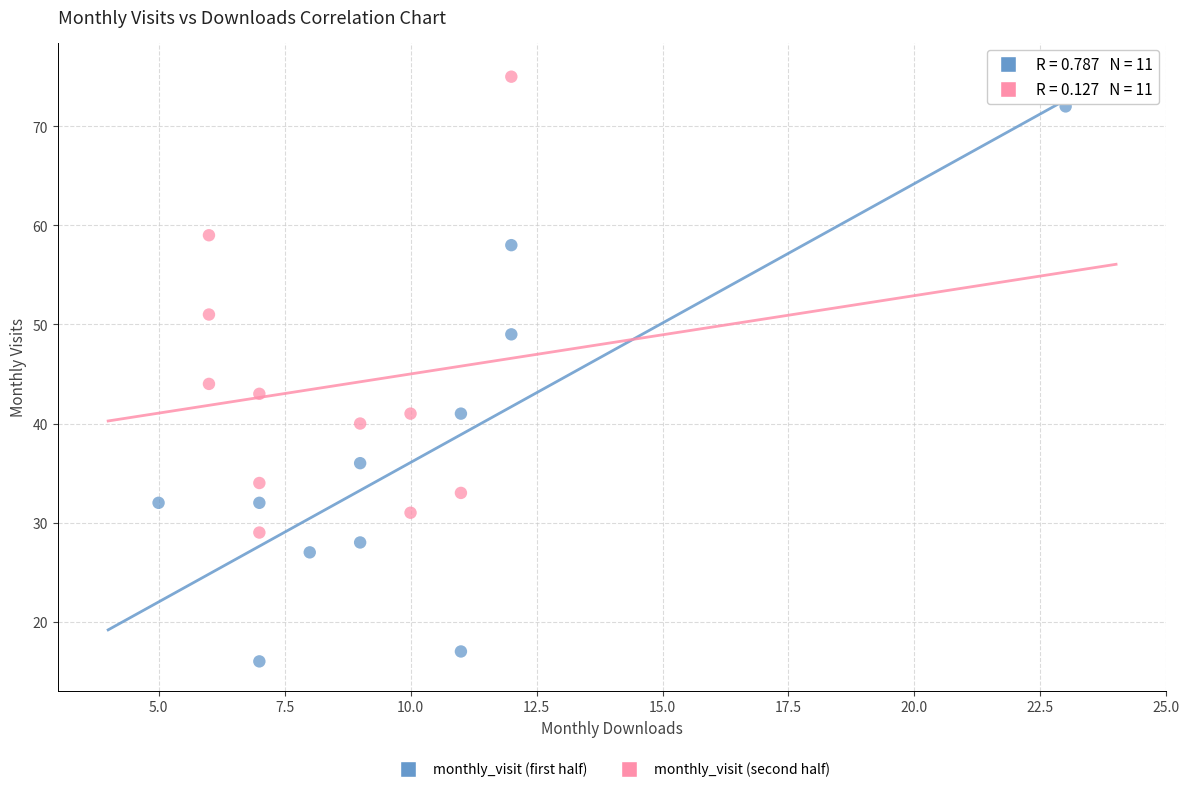

Which series reaches the maximum Y coordinate?

monthly_visit (second half)